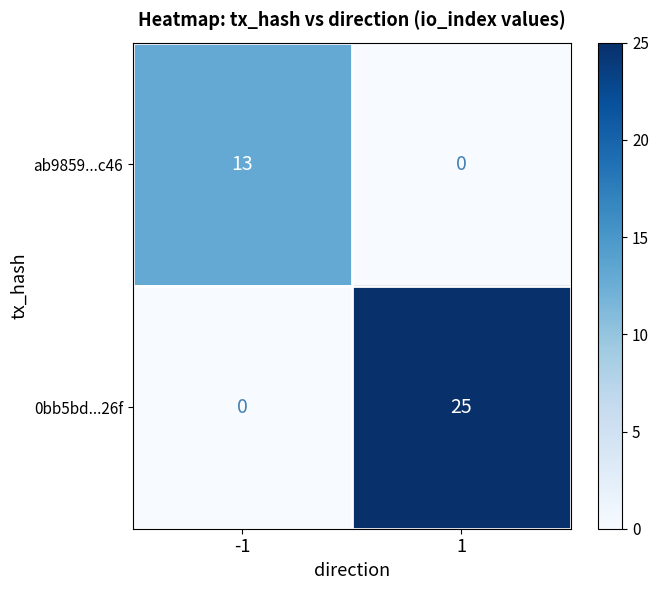

Rank the categories by ab9859...c46 value from lowest to highest.

1, -1